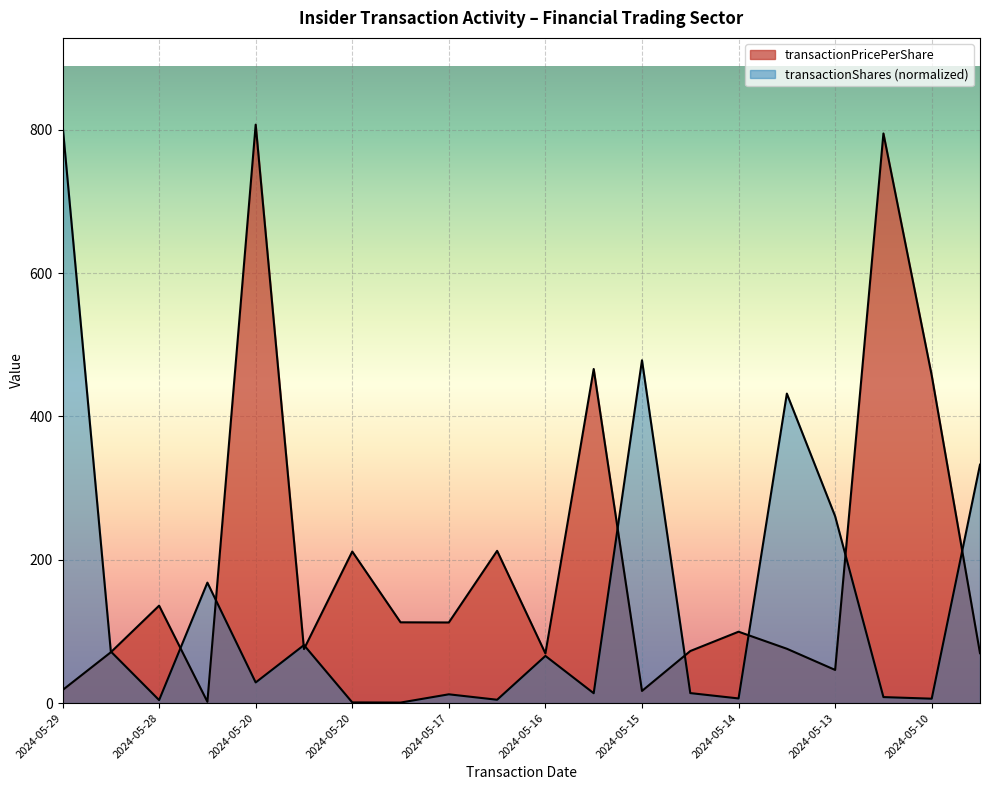

Rank the series by their maximum value, from highest to lowest.

transactionPricePerShare, transactionShares